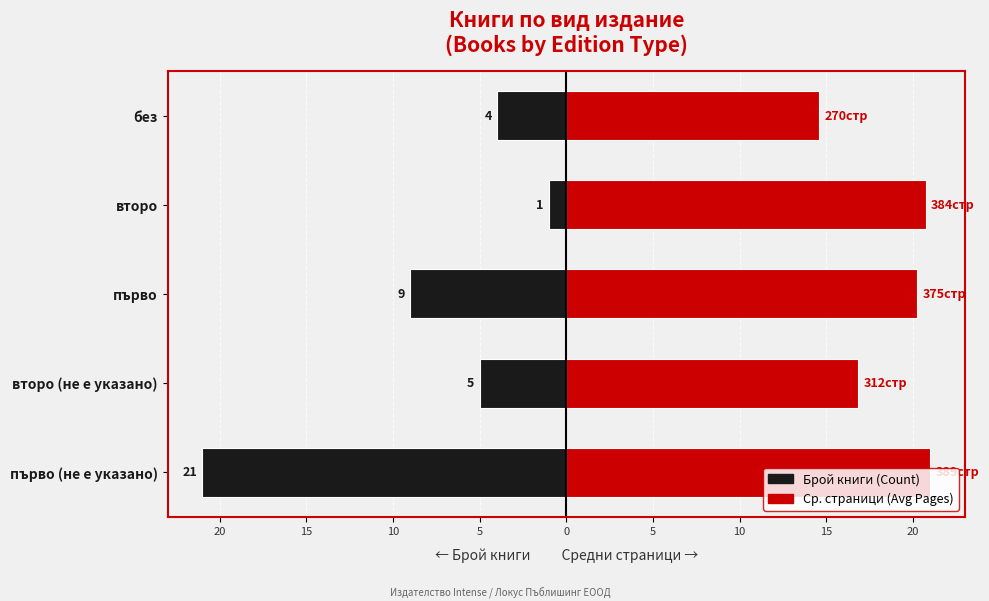

What is the average value of the Средни страници (Avg Pages, scaled) series?

18.7